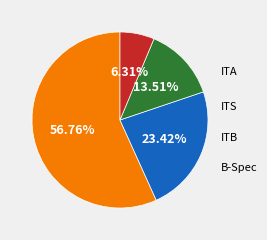

Is there any slice that represents more than half of the pie?

Yes